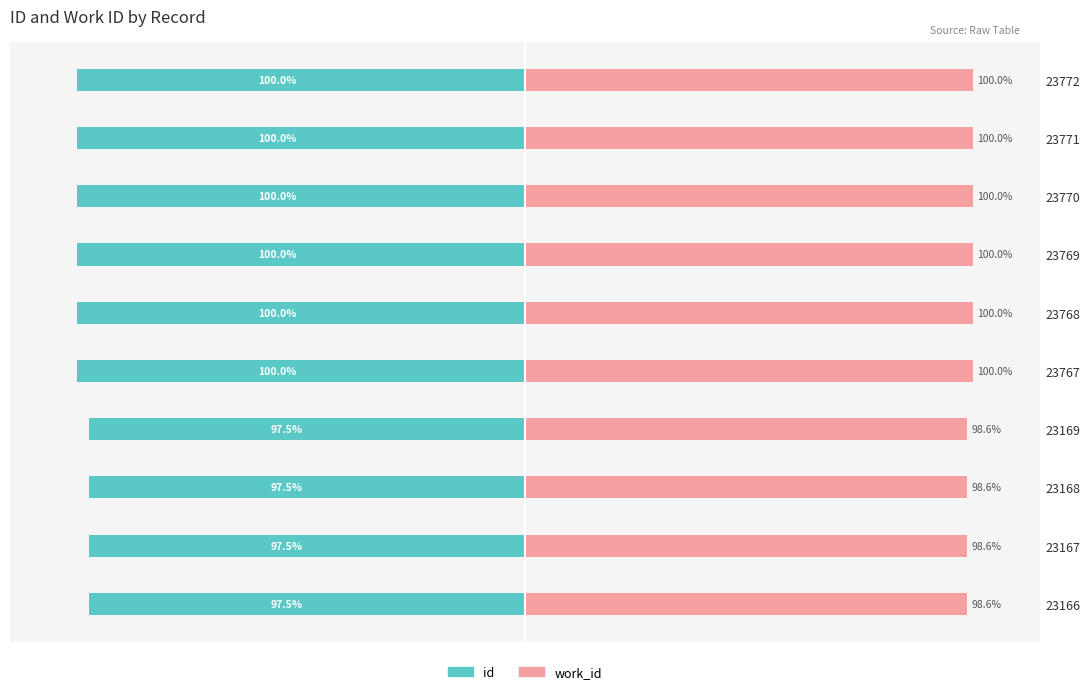

Count the number of data series in this chart.

2